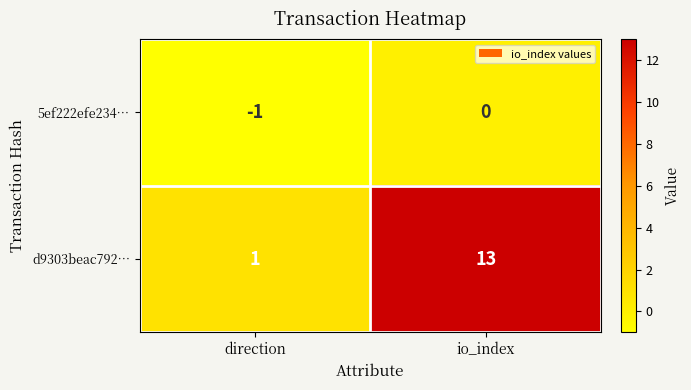

Is it true that d9303beac792… equals 13 at io_index?

True